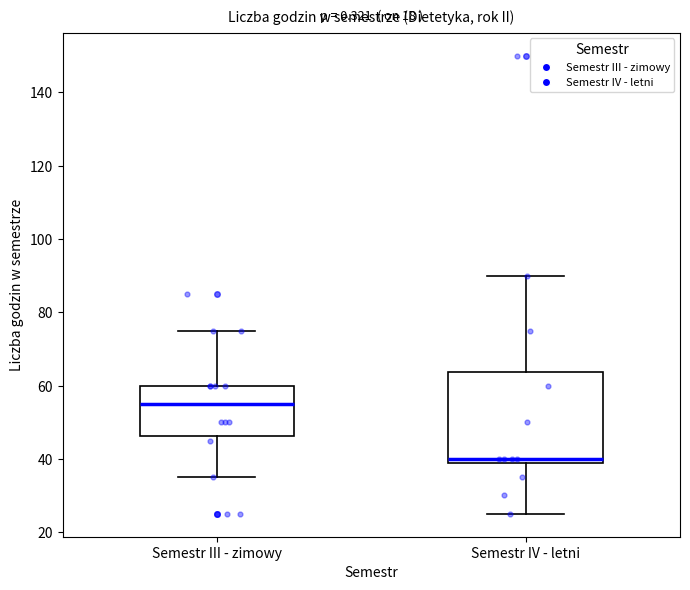

Comparing the boxes themselves (not the whiskers), which one is the tallest?

Semestr IV - letni